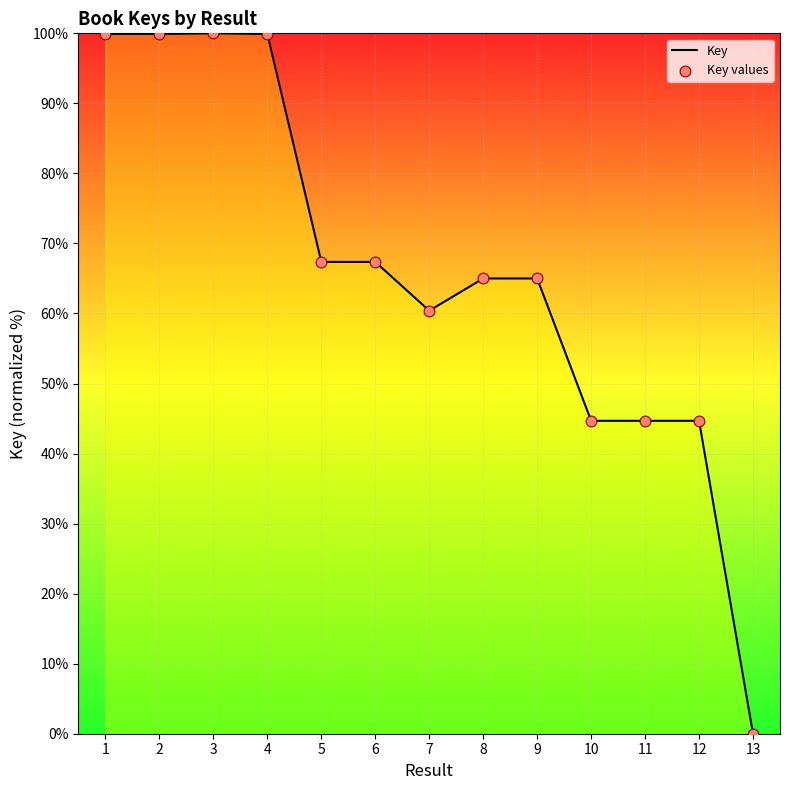

What is the ratio of the value at 7 to the value at 9?

0.9